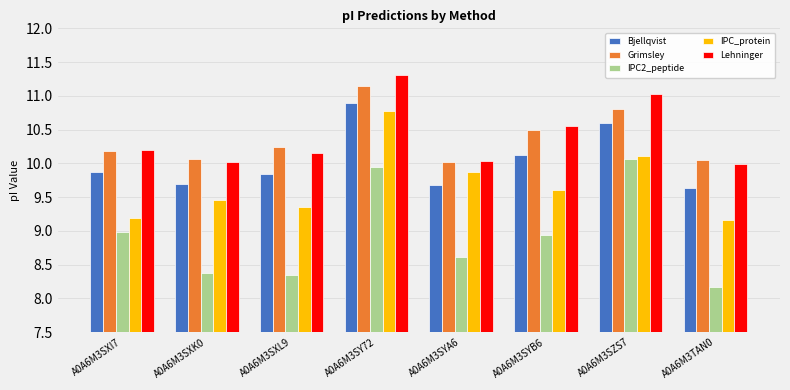

What is the sum of all Lehninger values?

83.3